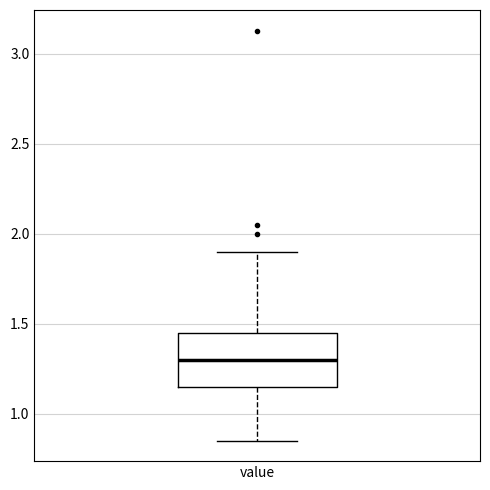

Transcribe this box plot: give where the median line is, the range the box spans, and where the two whiskers end, as read against the y-axis. The values are not printed on the chart, so give them approximately, as read against the axis.

median 1.30, box 1.15 to 1.45, whiskers 0.85 to 1.90